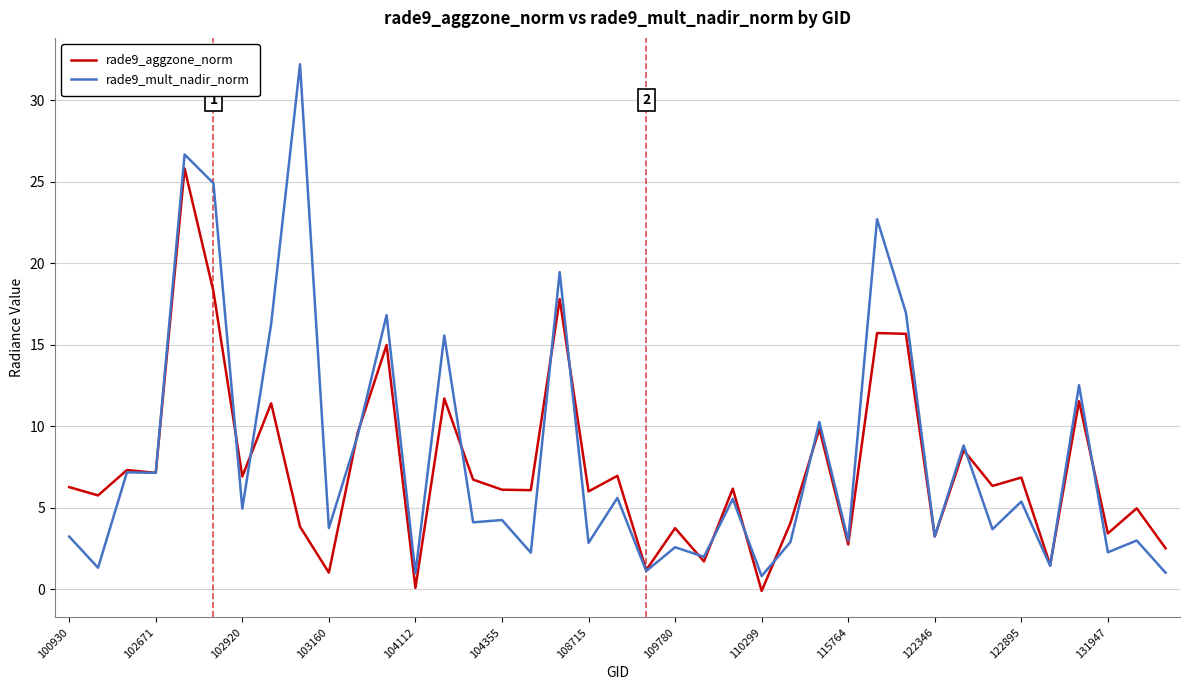

List the series in order of their overall mean, highest first.

rade9_mult_nadir_norm, rade9_aggzone_norm